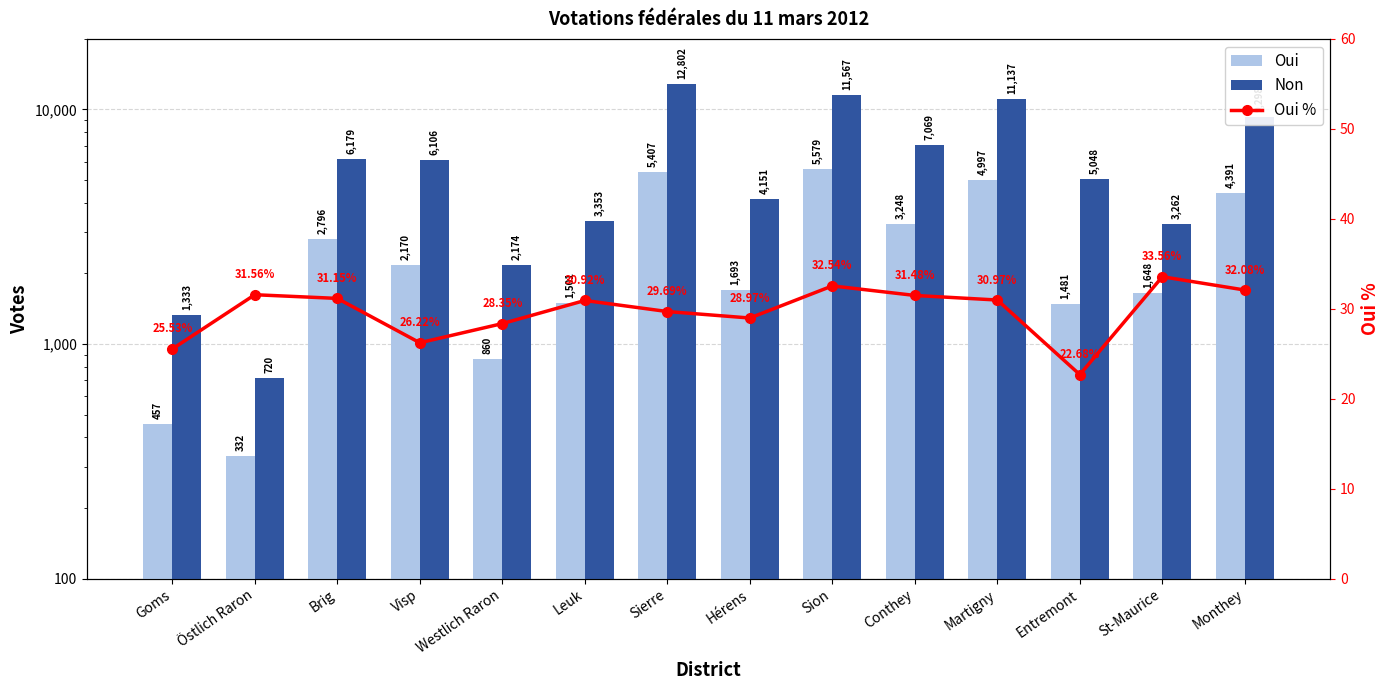

Does the chart contain stacked bars?

No